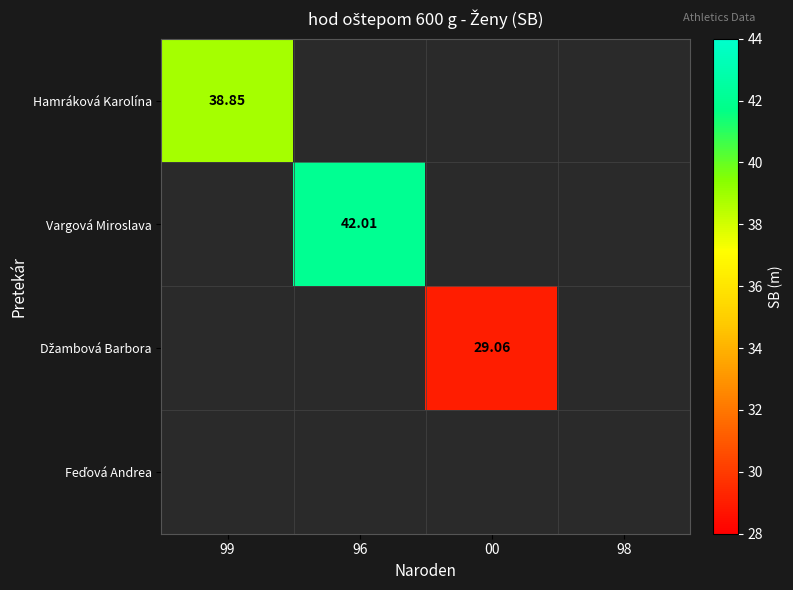

The Džambová Barbora series shows 19.9 at 98. True or false?

False